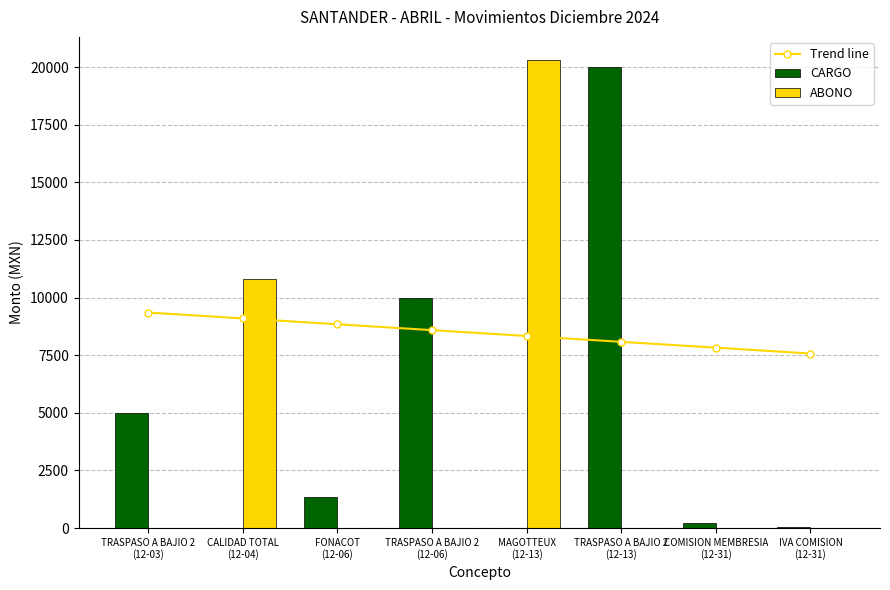

Does the chart contain any negative values?

No